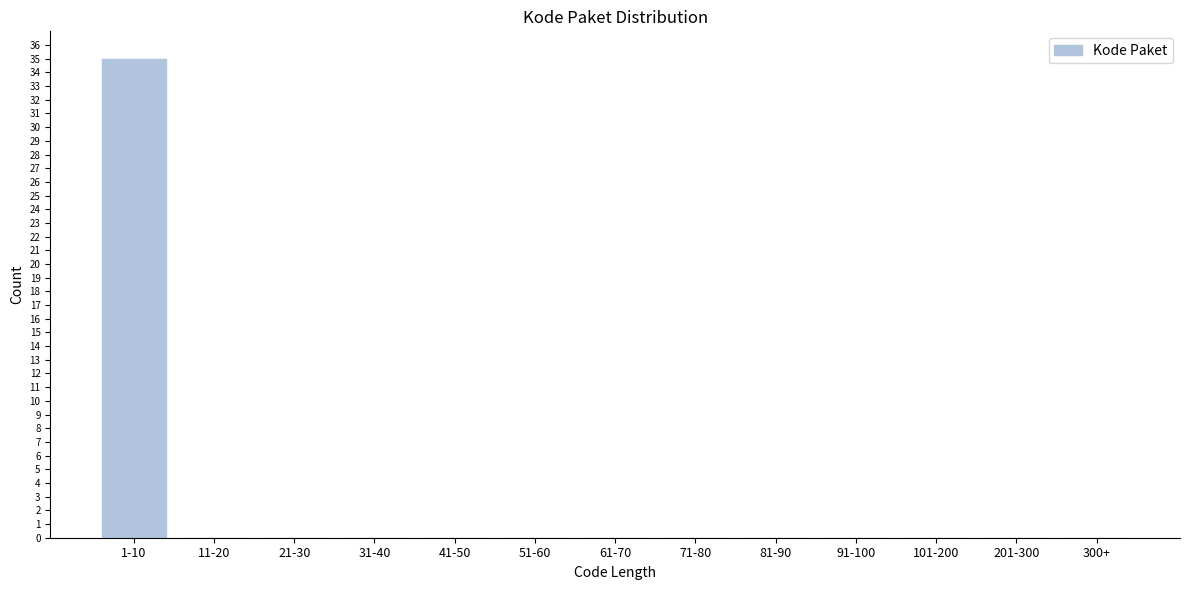

Reading left to right, what are all the values shown in this chart?

1-10=35	11-20=0	21-30=0	31-40=0	41-50=0	51-60=0	61-70=0	71-80=0	81-90=0	91-100=0	101-200=0	201-300=0	300+=0